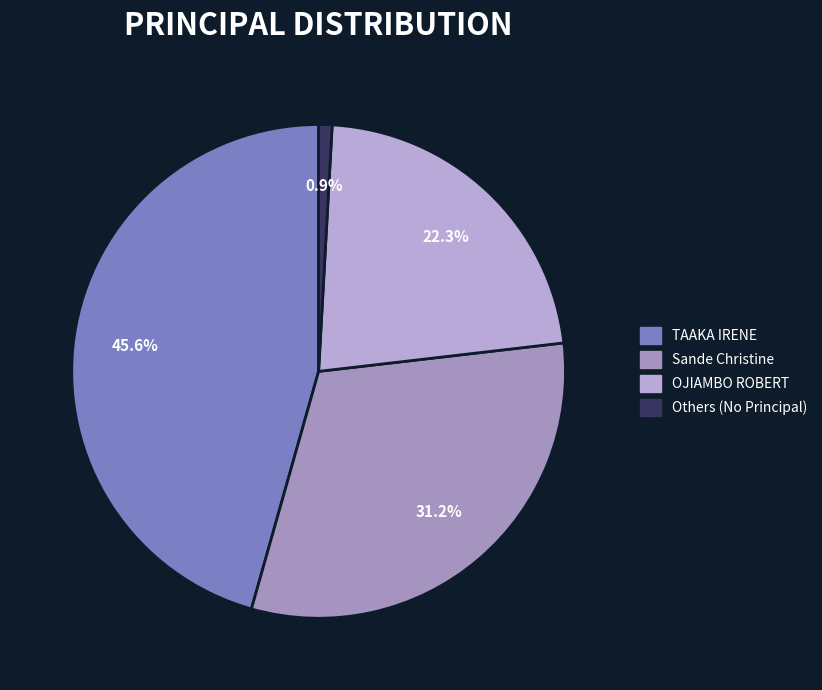

Rank the categories by value from highest to lowest.

TAAKA IRENE, Sande Christine, OJIAMBO ROBERT, Others (No Principal)